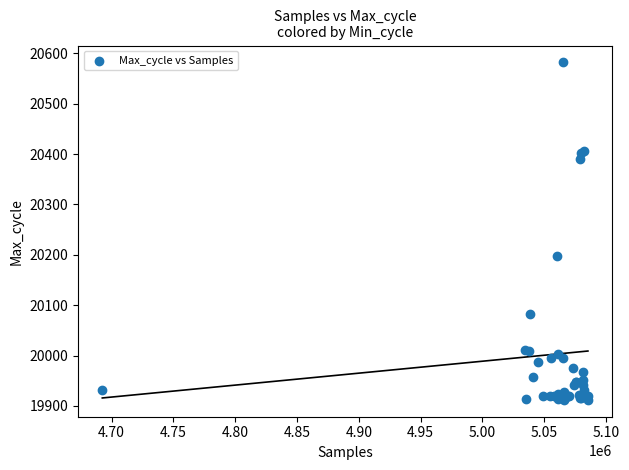

What Y value in the scatter plot is closest to 20247?

20198